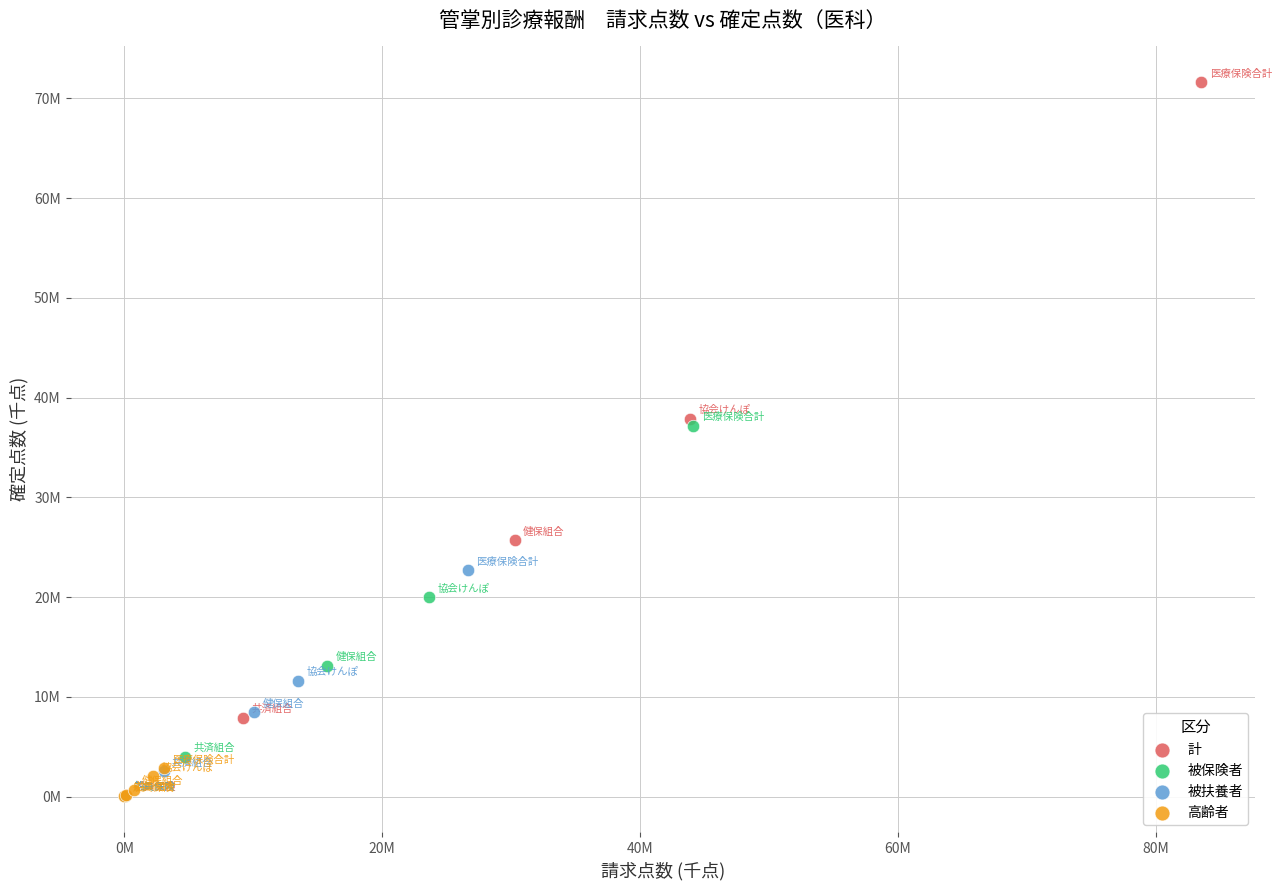

Which series contains the highest Y value?

計